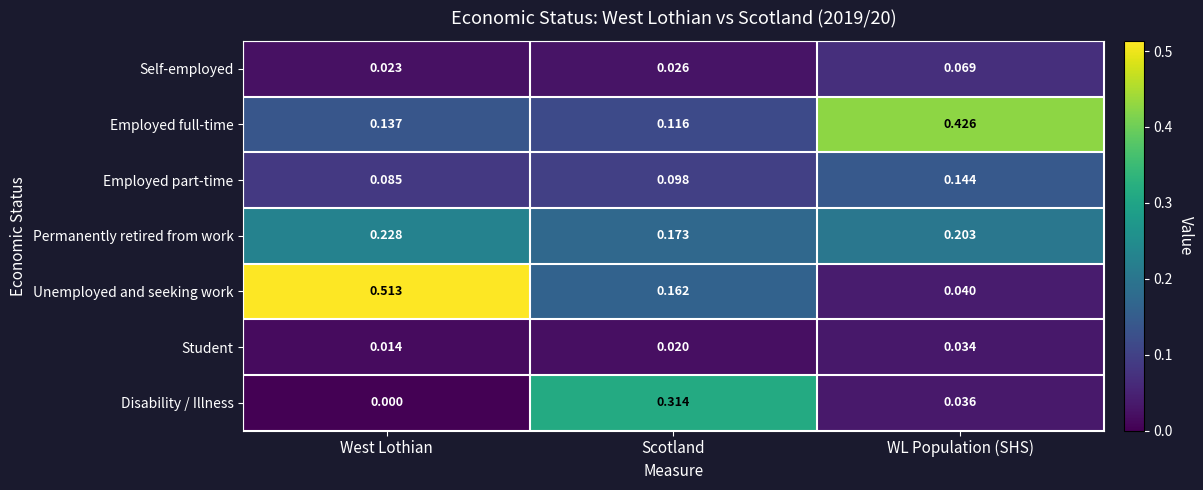

How many series are shown in this chart?

7